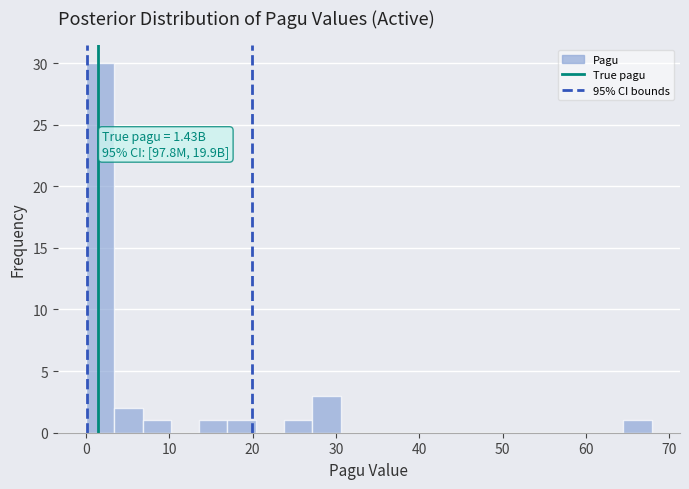

Around what value on the x-axis is the tallest bar? Give the approximate position of its centre, as read against the axis.

2